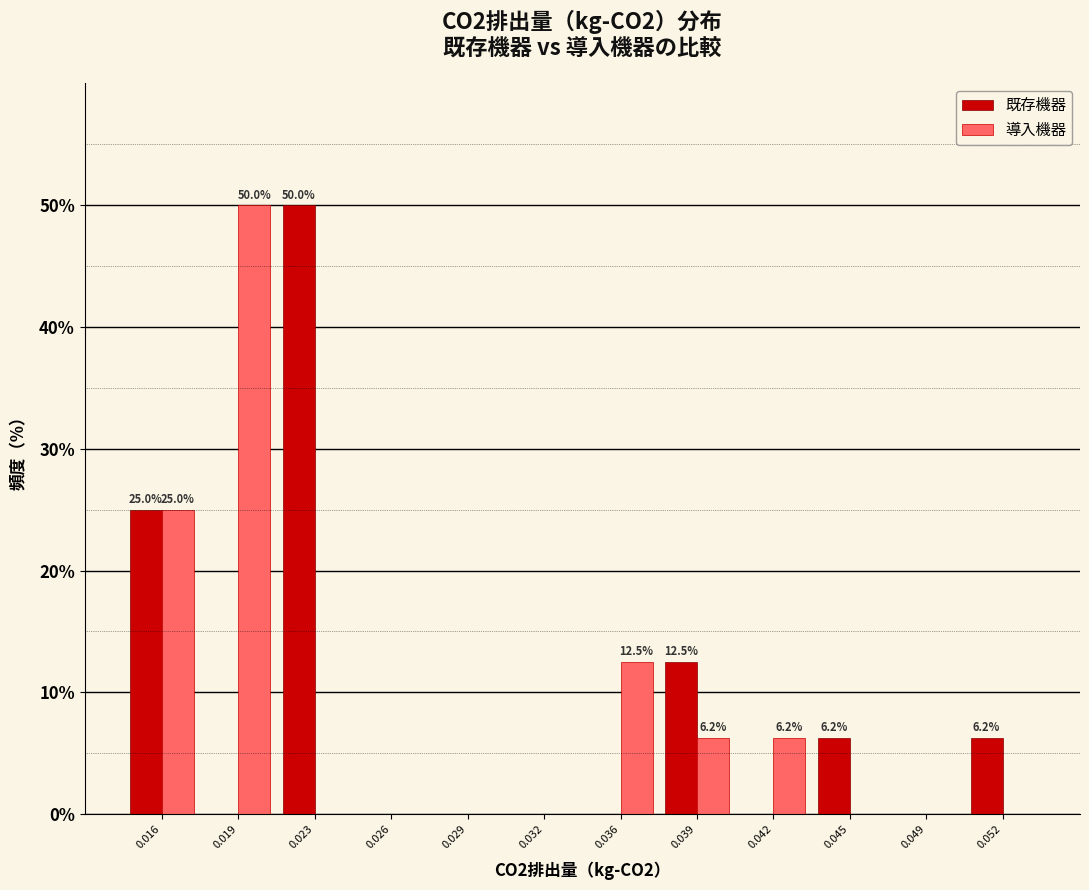

What is the sum of all 導入機器 values?

100.0